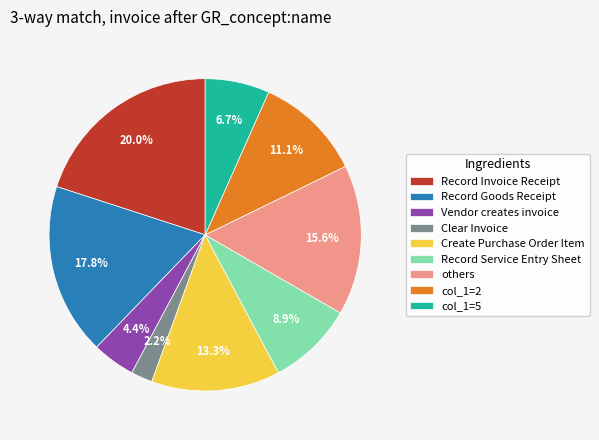

Does any single category account for the majority?

No